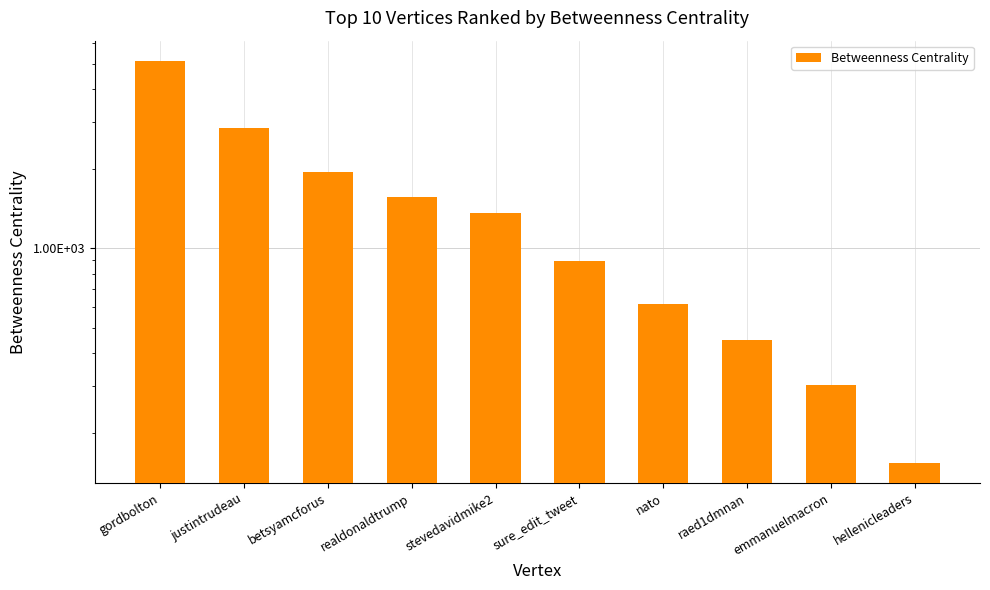

What is the change in value from sure_edit_tweet to nato?

-280.7